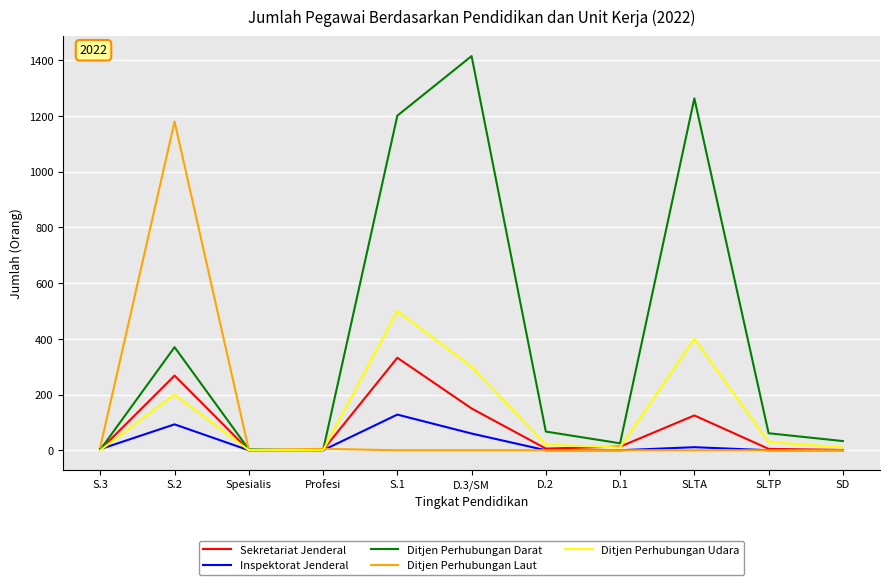

What position from the right is SD?

1